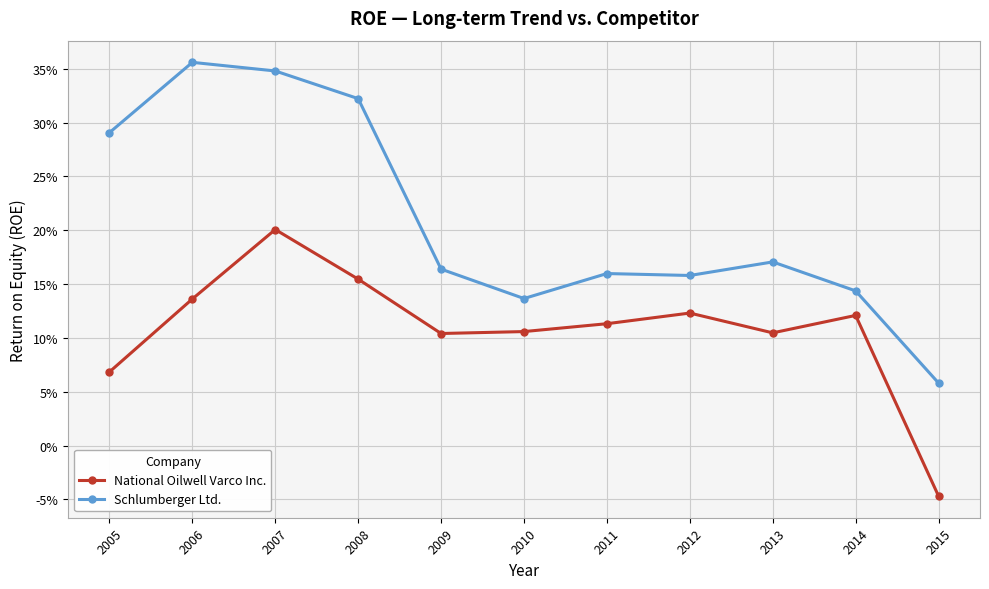

At which label does National Oilwell Varco Inc. reach its peak?

2007